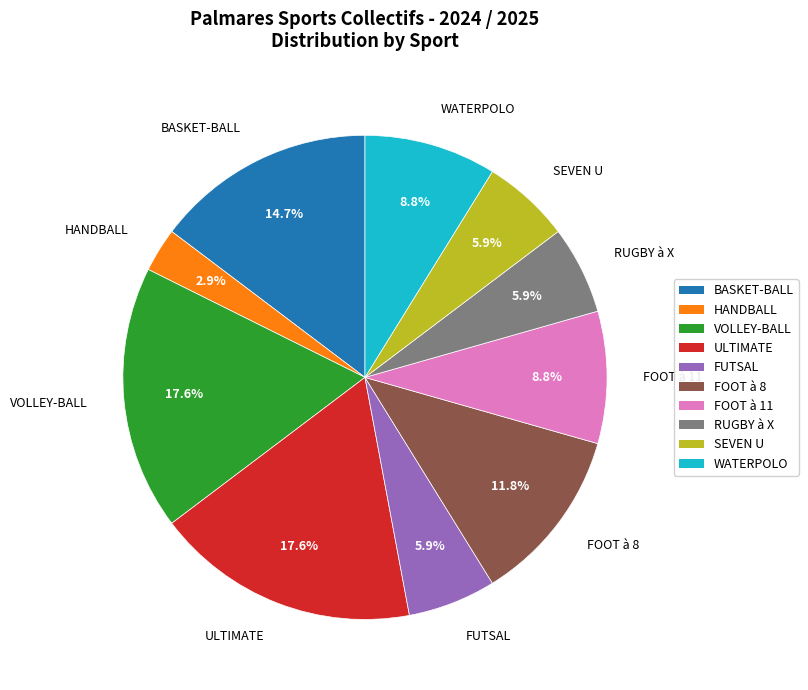

To the nearest percent, what is the difference between the largest and smallest slice percentages?

15%